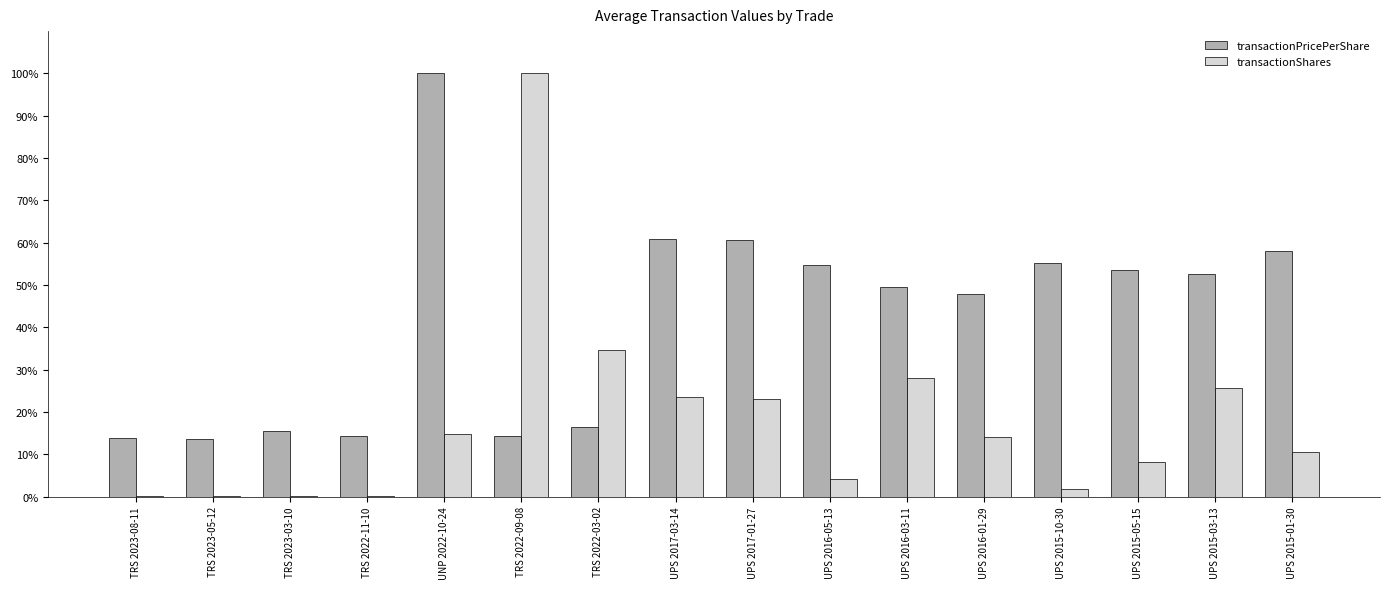

Which series has the largest total across all categories?

transactionPricePerShare